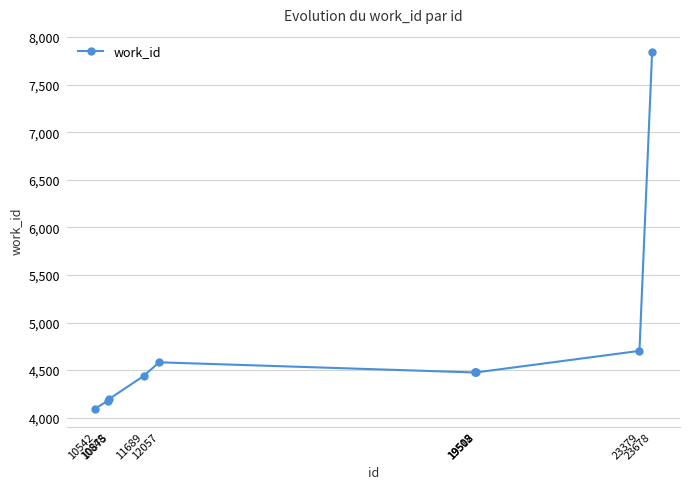

What is the smallest value displayed?

4093